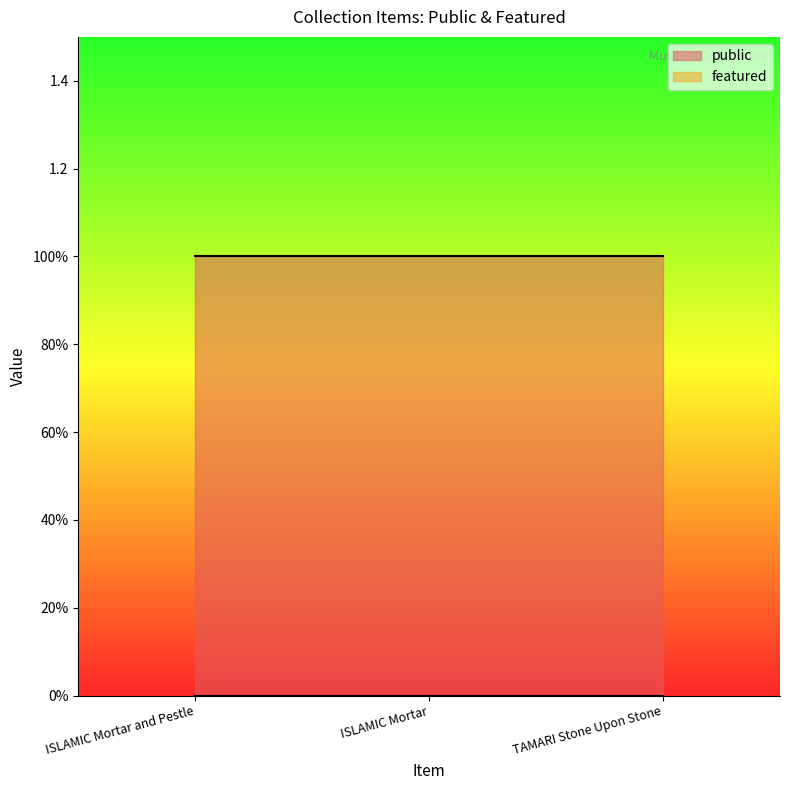

Reading left to right, transcribe all the data shown in this chart.

public: 1	1	1
featured: 0	0	0